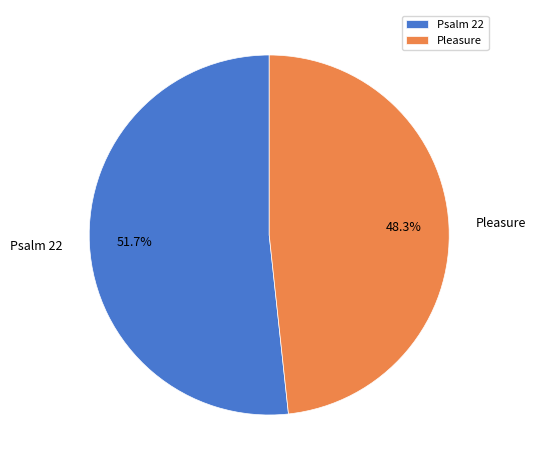

To the nearest percent, what is the combined percentage of Pleasure and Psalm 22?

100%